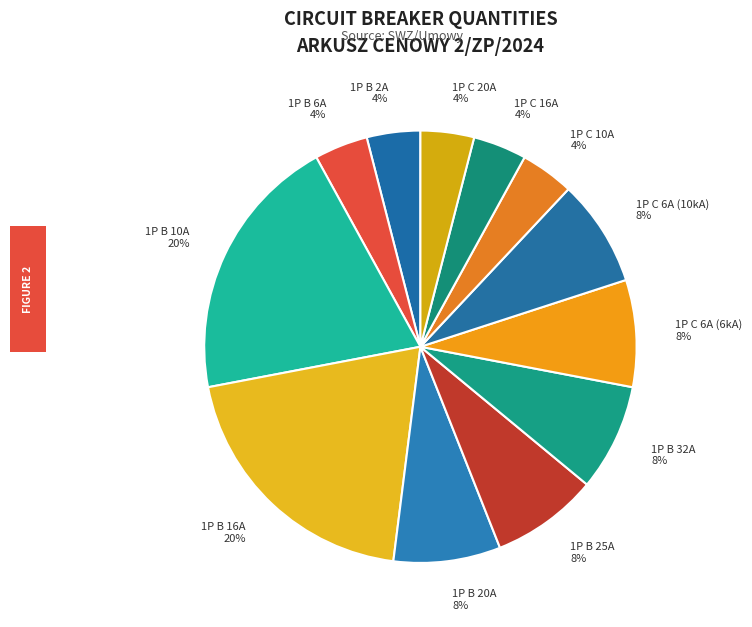

Combined, do 1P C 6A (10kA) and 1P B 32A account for over 50%?

No